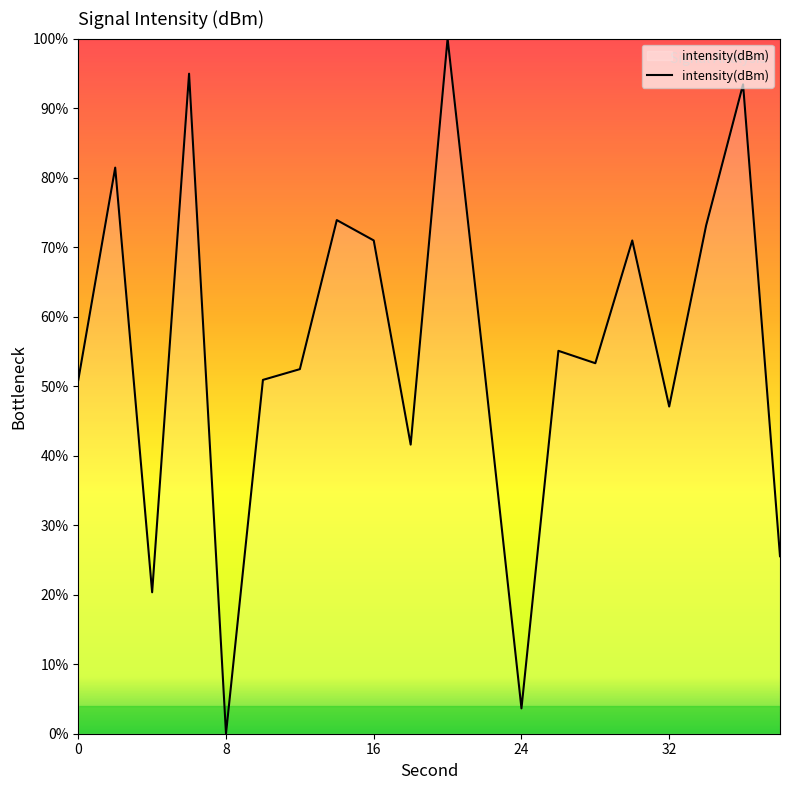

What is the difference between the maximum and minimum values?

100.0